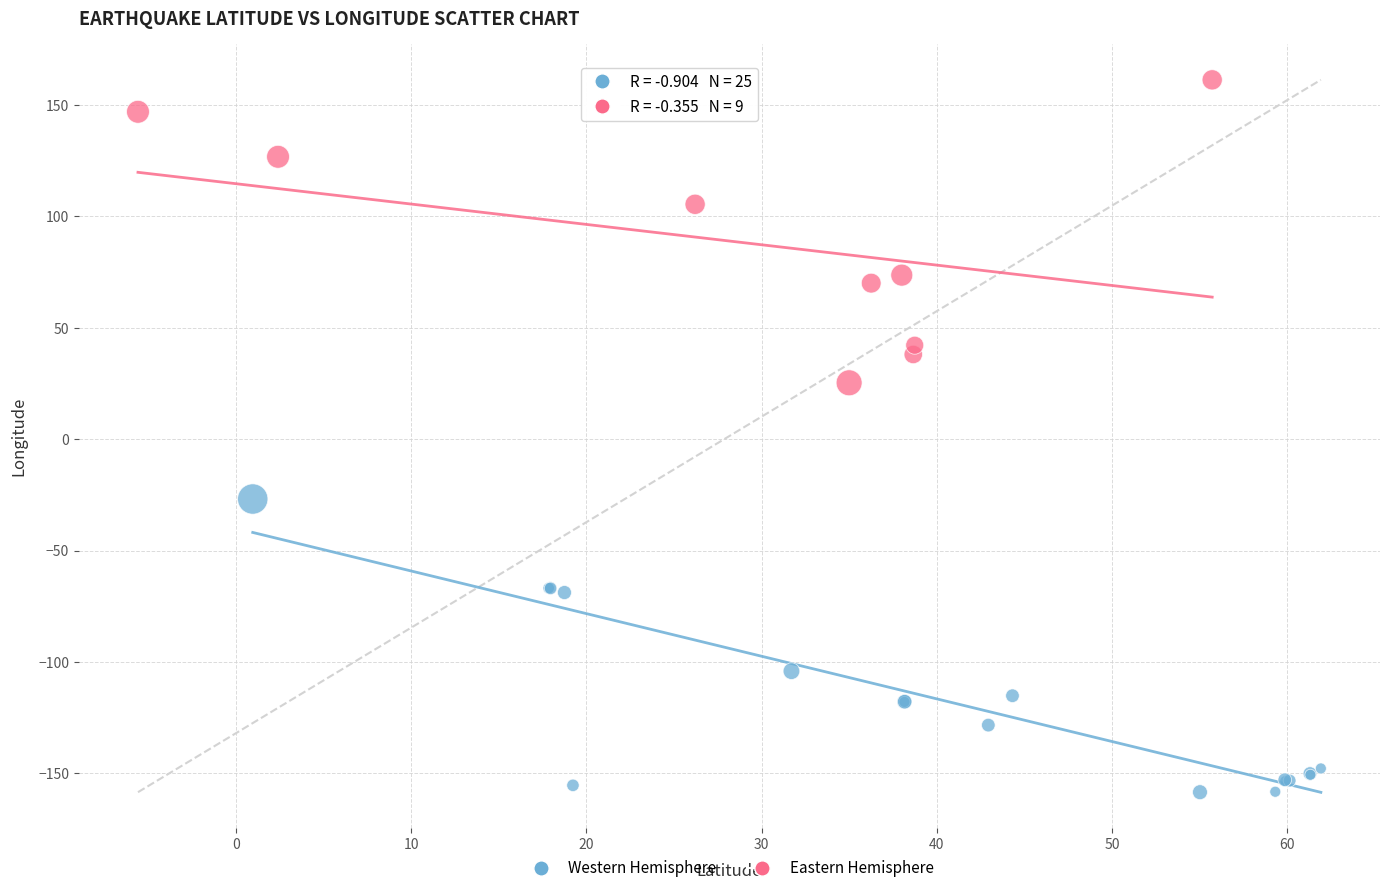

What are all the series names shown in the legend?

Western Hemisphere, Eastern Hemisphere